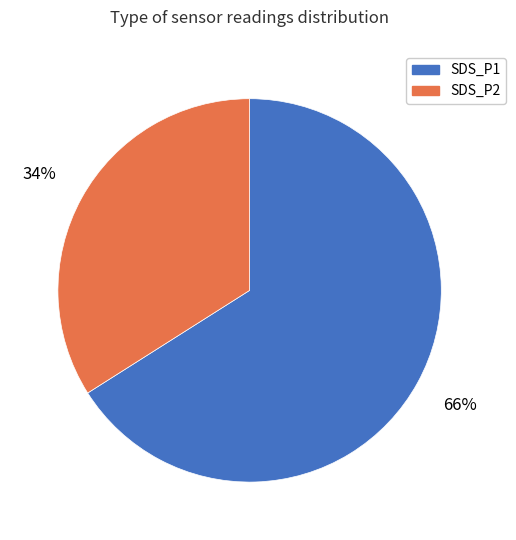

To the nearest percent, what is the difference between the largest and smallest slice percentages?

32%